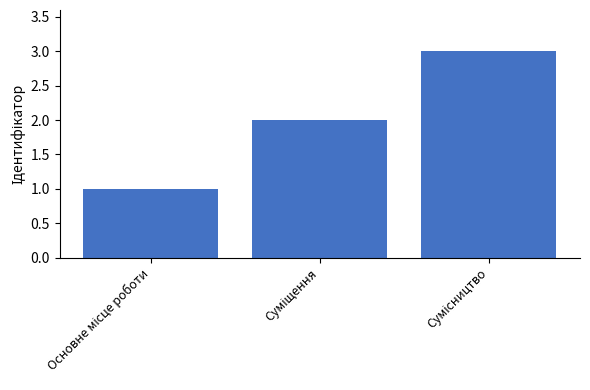

What is the sum of all values?

6